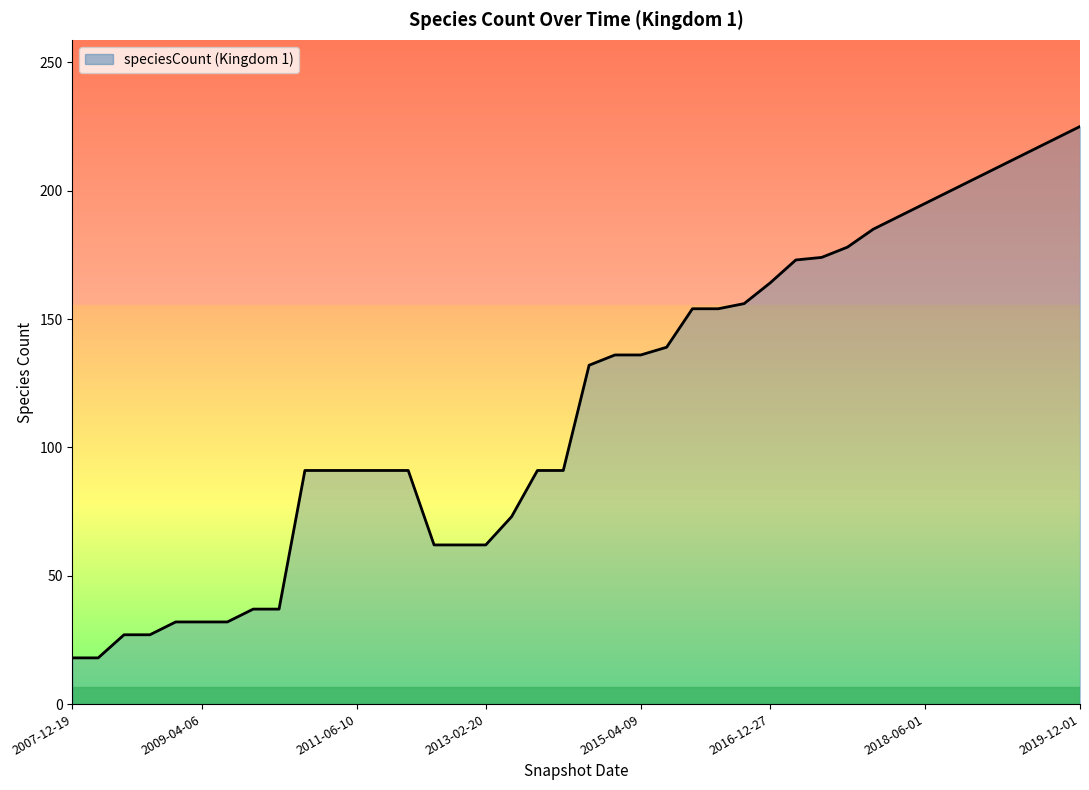

What is the difference between the maximum and minimum values?

207